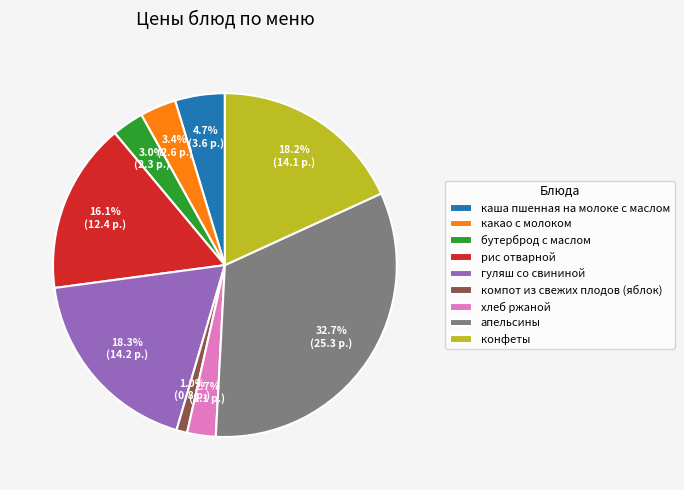

How many slices are in this pie chart?

9